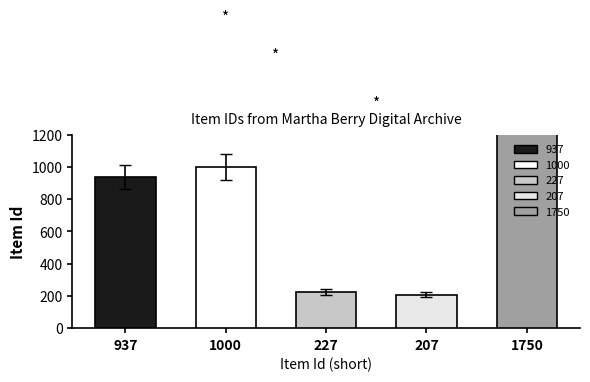

What is the difference between the maximum and minimum values?

1419.6